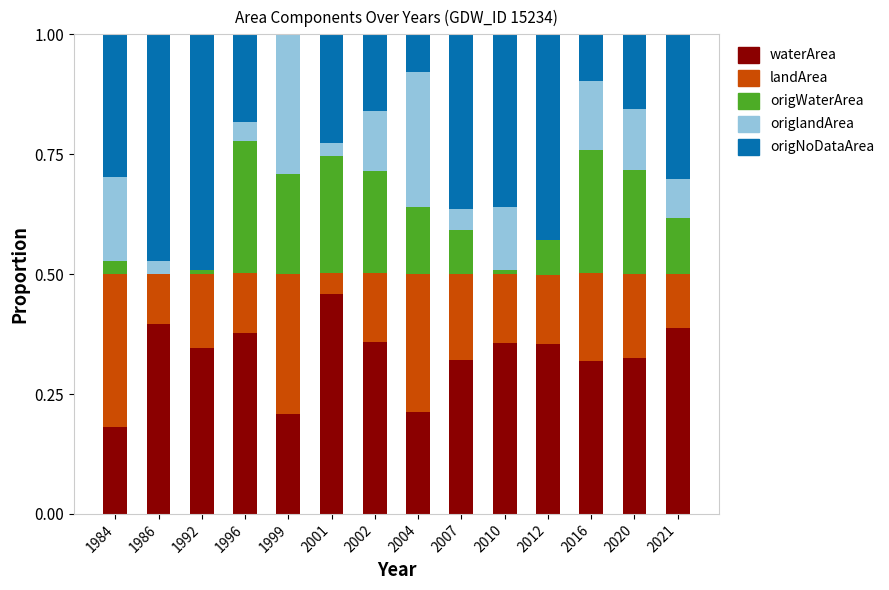

The value of waterArea at 2002 is 0.4. True or false?

True